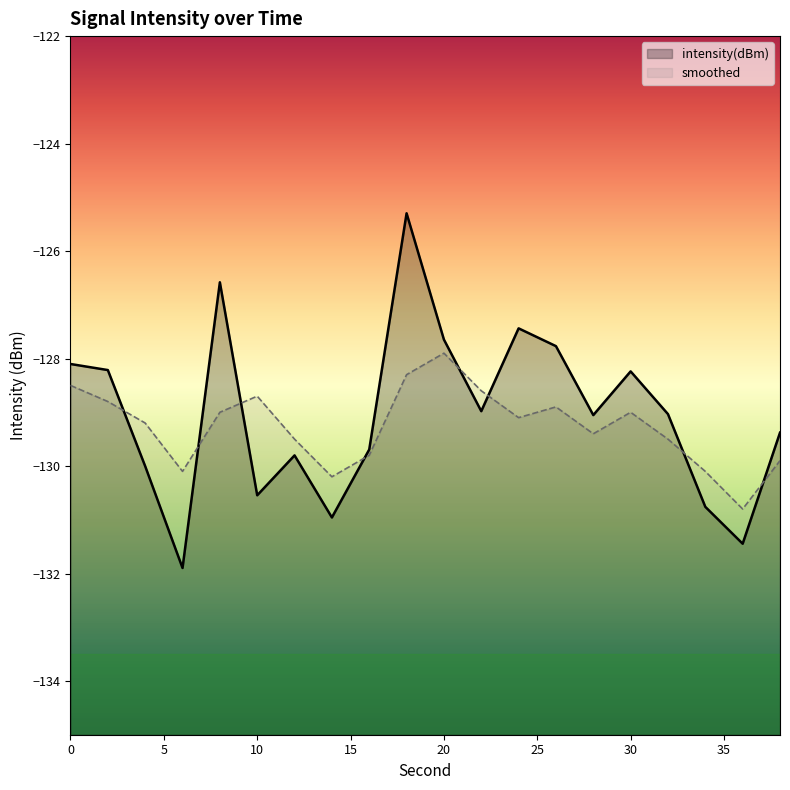

The smoothed series shows -58.9 at 10. True or false?

False